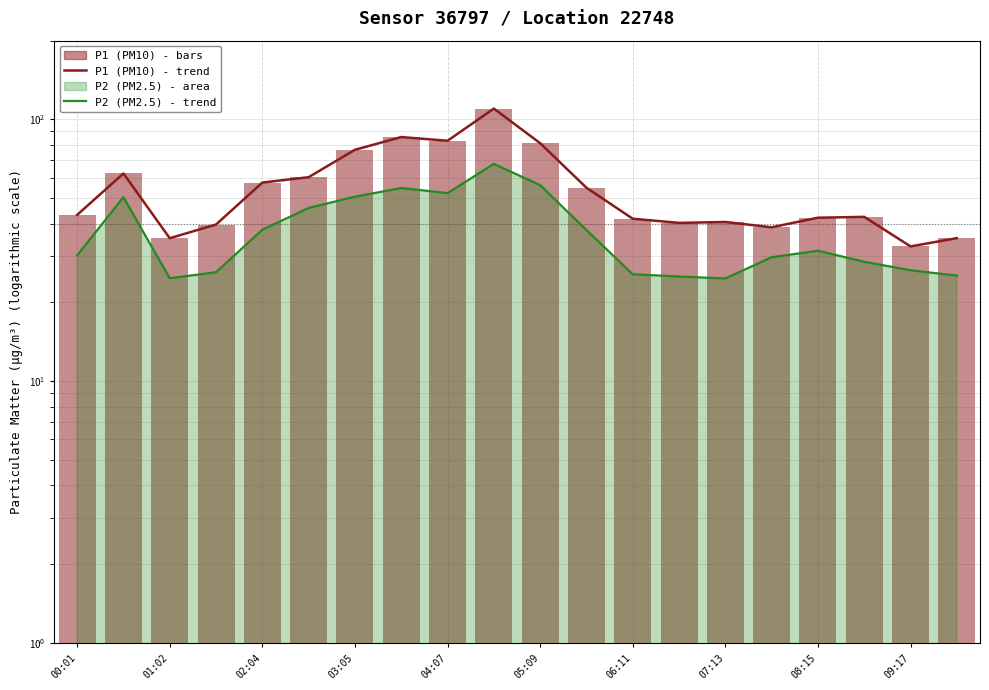

What is the average value of the P1 (PM10) - trend series?

55.2